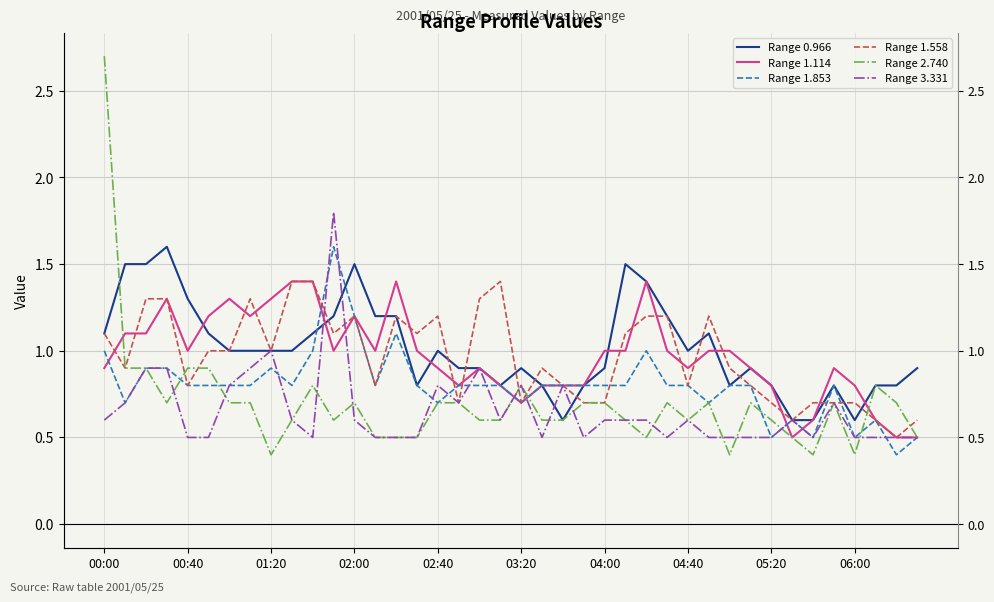

What is the total value across all series at 29?

5.2